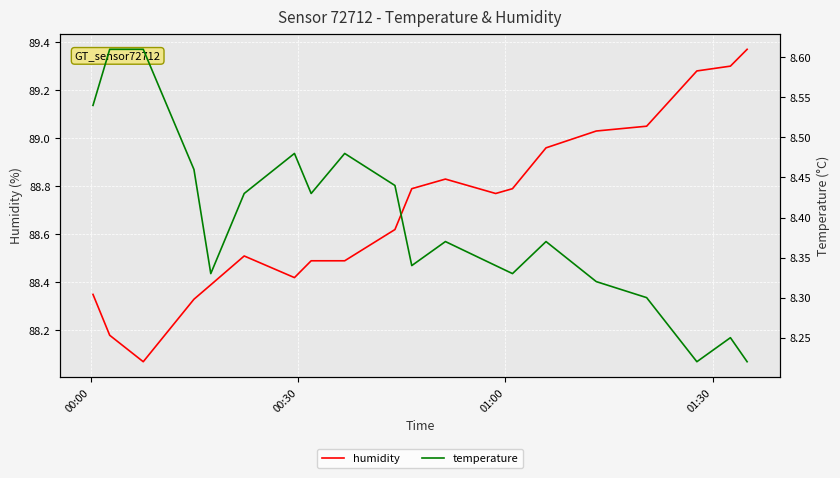

Reading right to left, what are all the values shown in this chart?

humidity: 89.4	89.3	89.3	89.0	89.0	89.0	88.8	88.8	88.8	88.8	88.6	88.5	88.5	88.4	88.5	88.4	88.3	88.1	88.2	88.3
temperature: 8.2	8.2	8.2	8.3	8.3	8.4	8.3	8.3	8.4	8.3	8.4	8.5	8.4	8.5	8.4	8.3	8.5	8.6	8.6	8.5